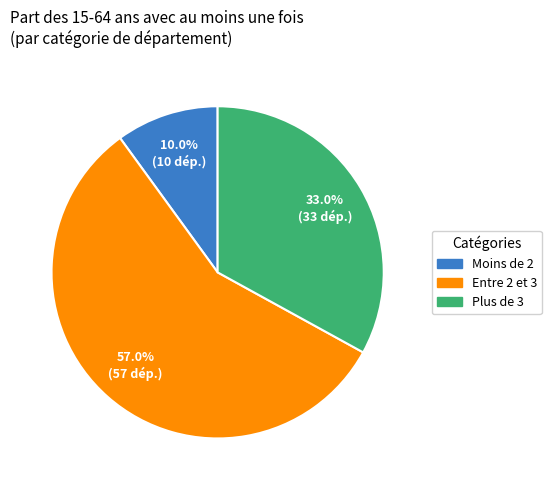

The Entre 2 et 3 slice represents 62% of the pie. True or false?

False